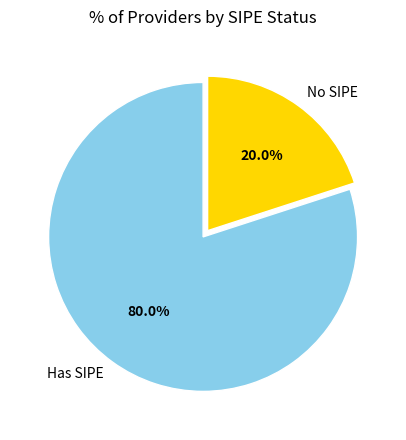

To the nearest percent, what is the difference between the largest and smallest slice percentages?

60%